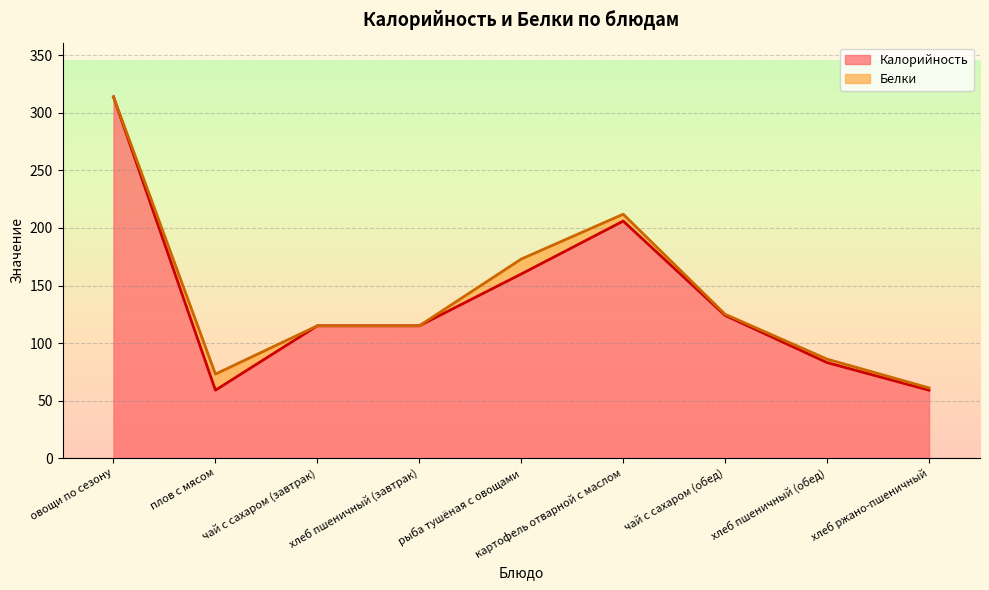

How many data points are less than 115?

3